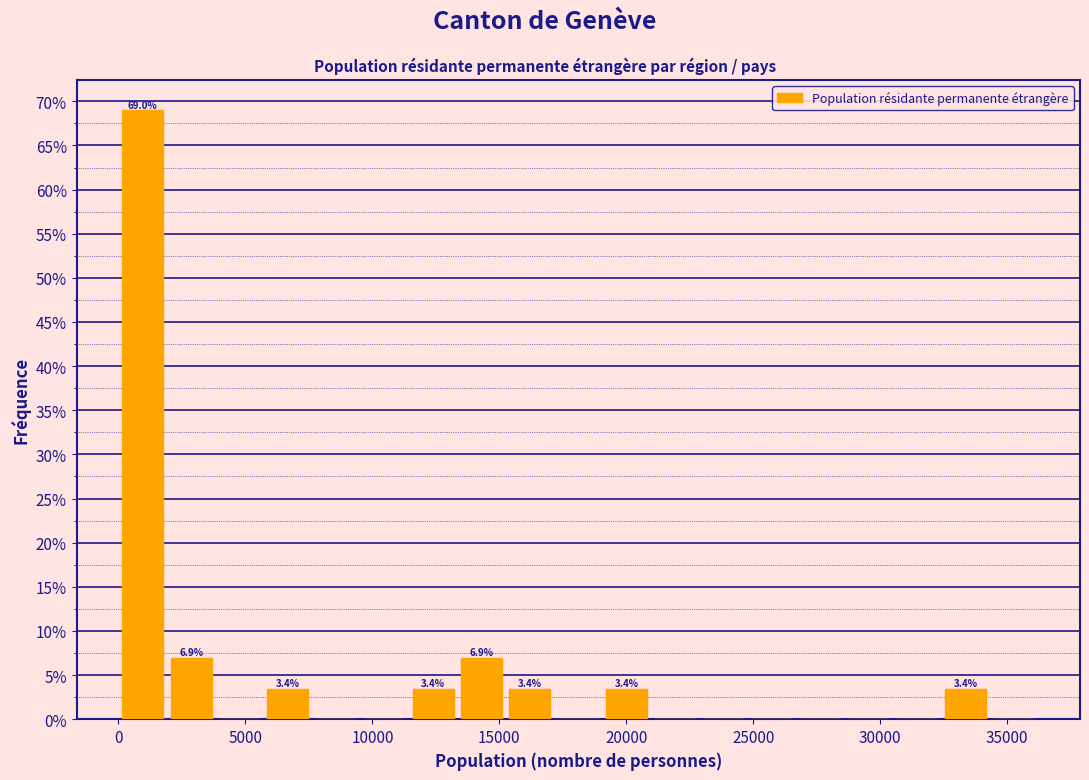

Read against the x-axis, roughly where is the centre of the tallest bar?

1000